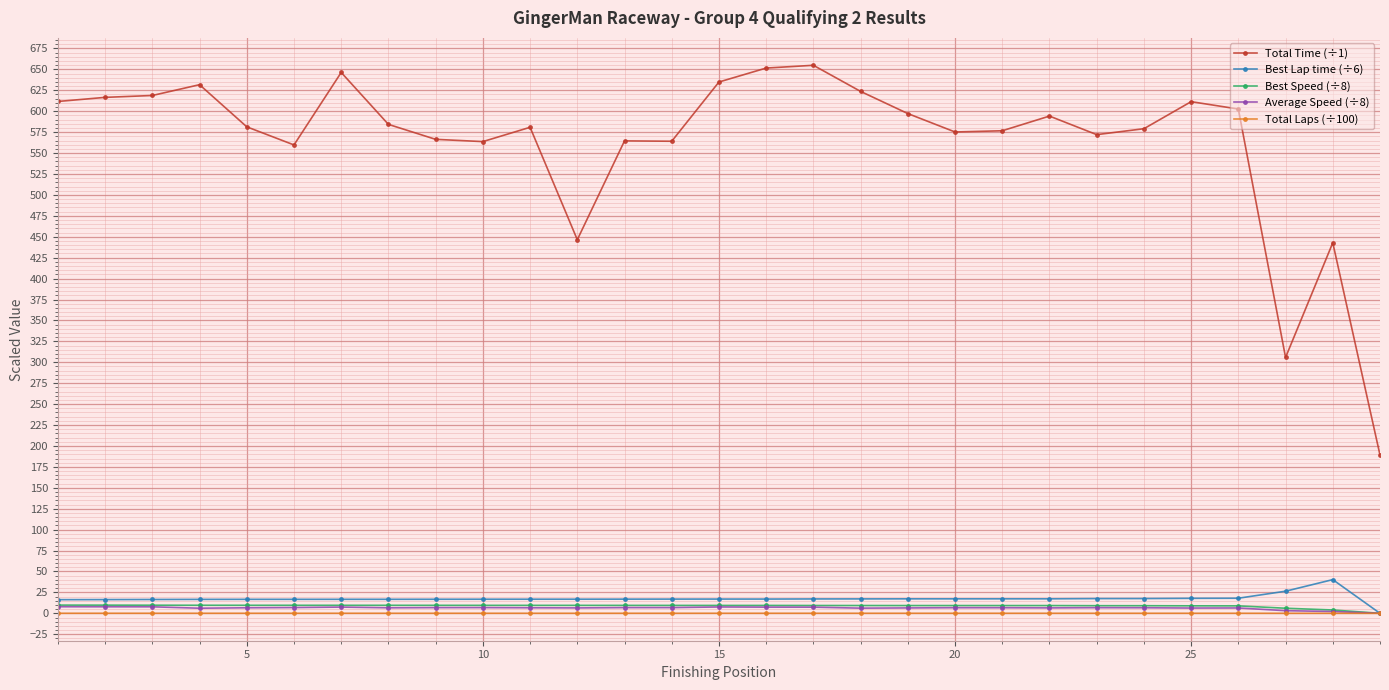

What is the value of the Total Time (÷1) point at the 17th from the left?

654.9